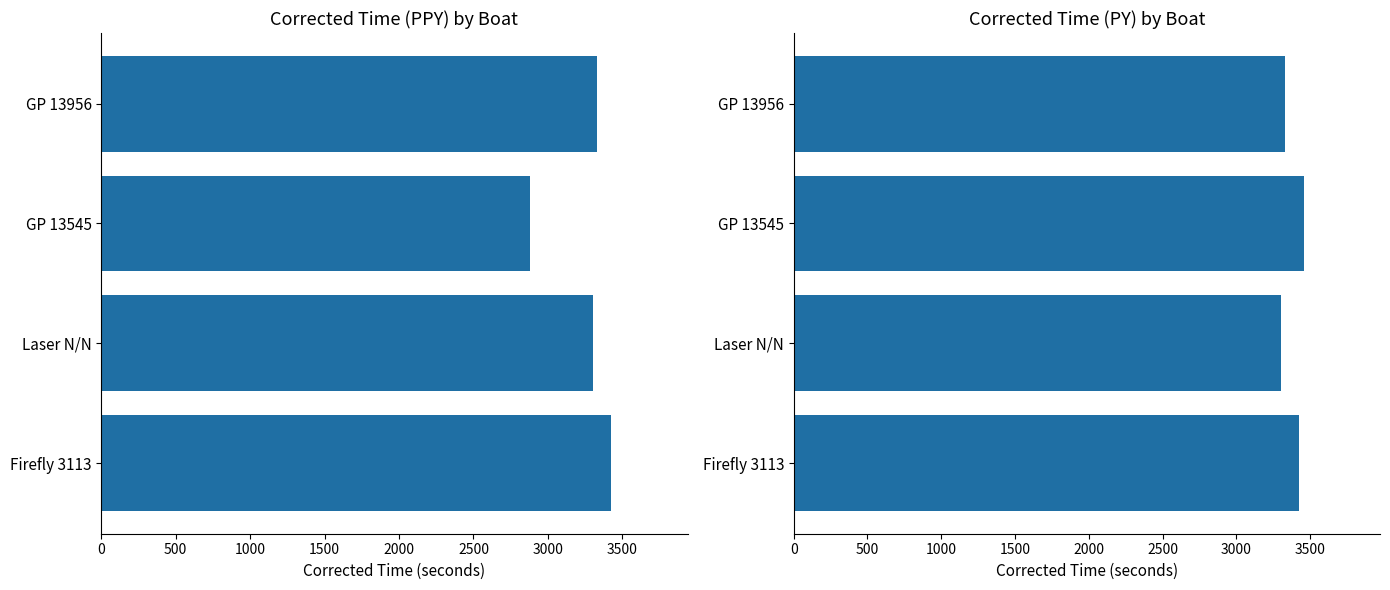

What is the lowest value of the Corrected Time (PY) series?

3305.1